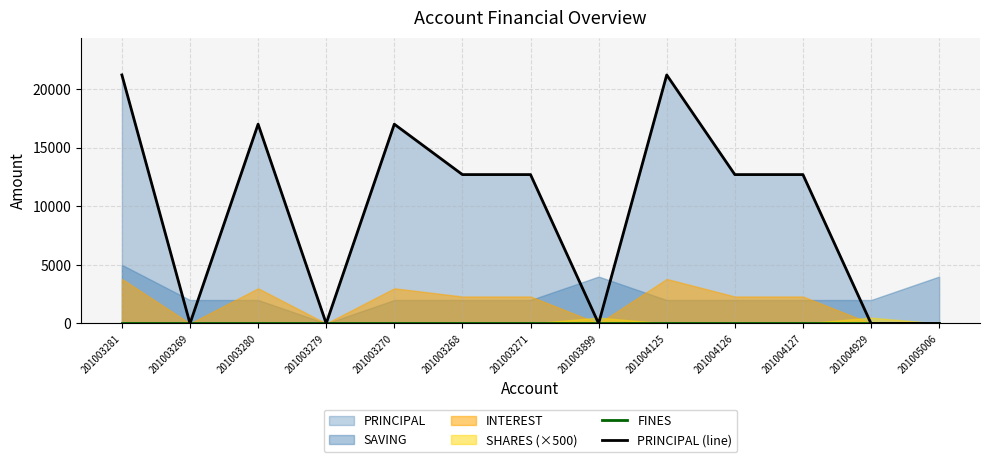

True or false: FINES and PRINCIPAL (line) cross at least once.

False